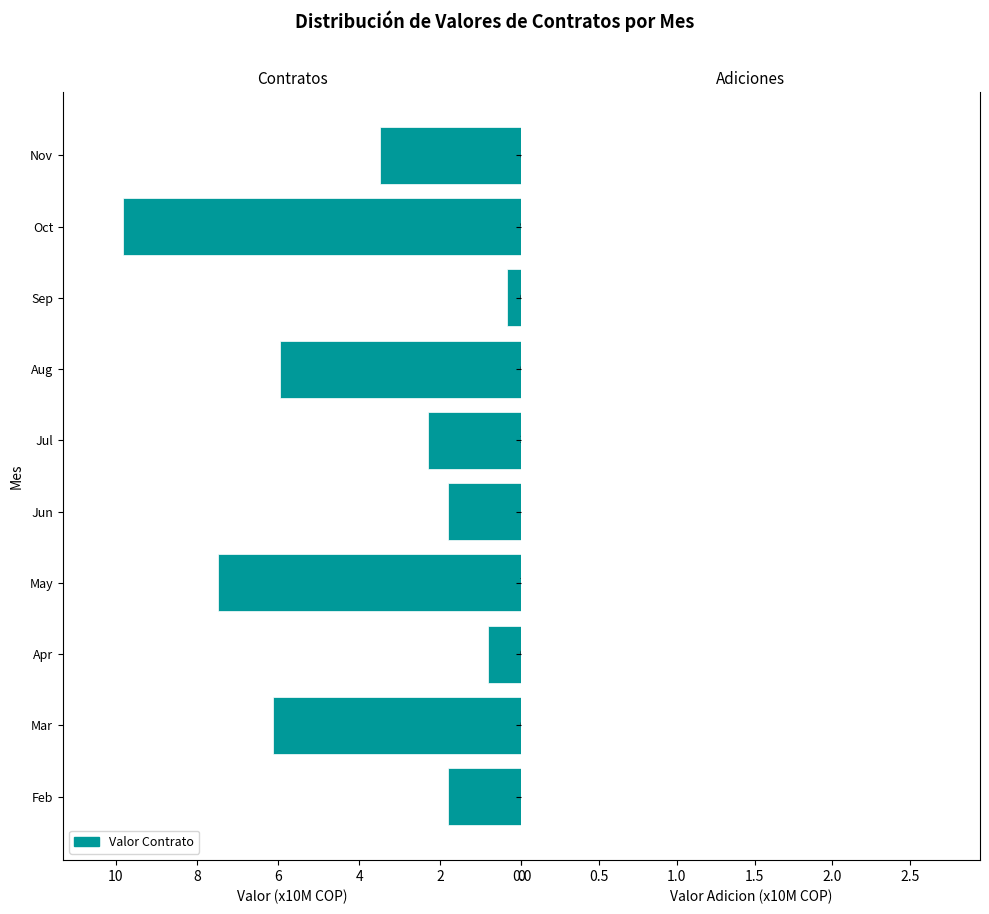

What is the difference between the values at May and Nov?

4.0